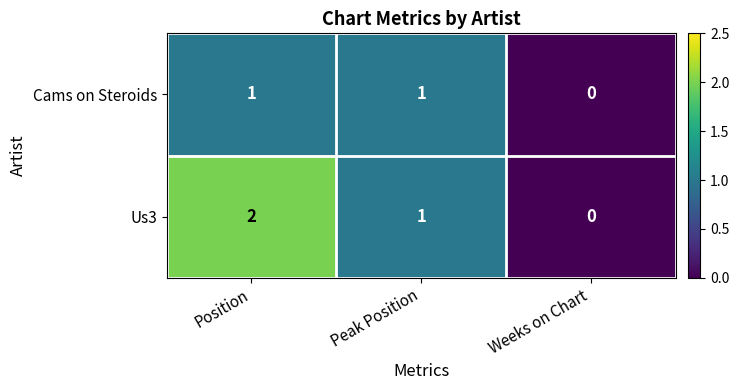

Which label corresponds to the largest value in the chart?

Position